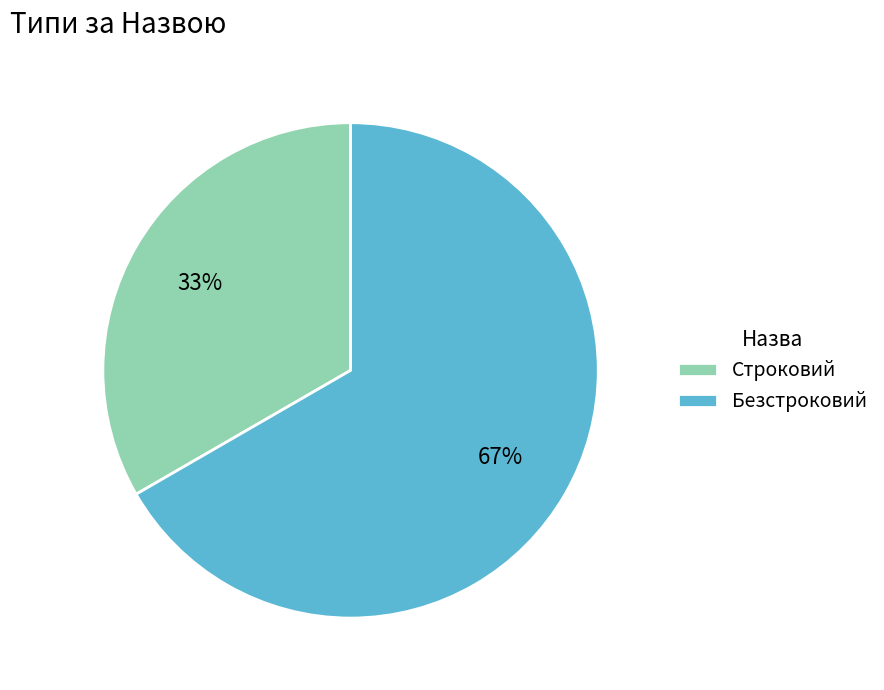

Combined, do Строковий and Безстроковий account for over 50%?

Yes